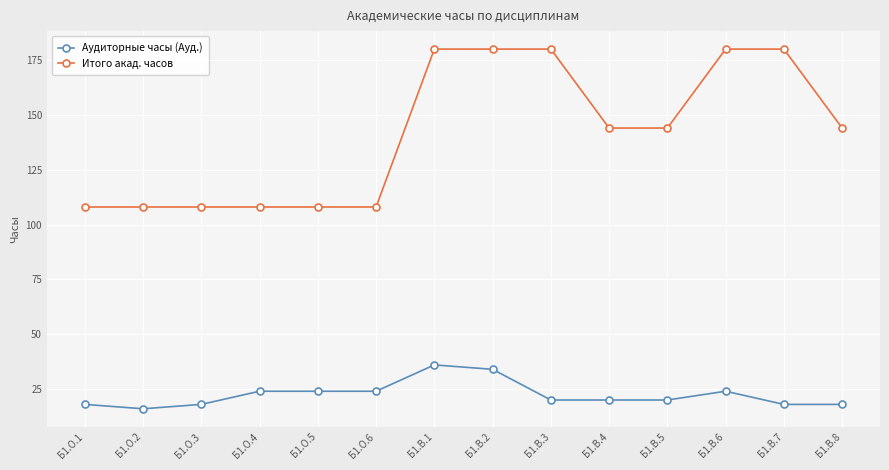

Is the value of Аудиторные часы (Ауд.) at Б1.В.5 greater than the value of Итого акад. часов at Б1.В.2?

No